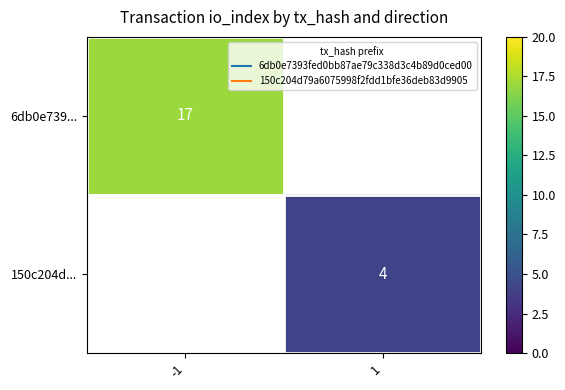

Which series has the largest range (max minus min)?

6db0e739...